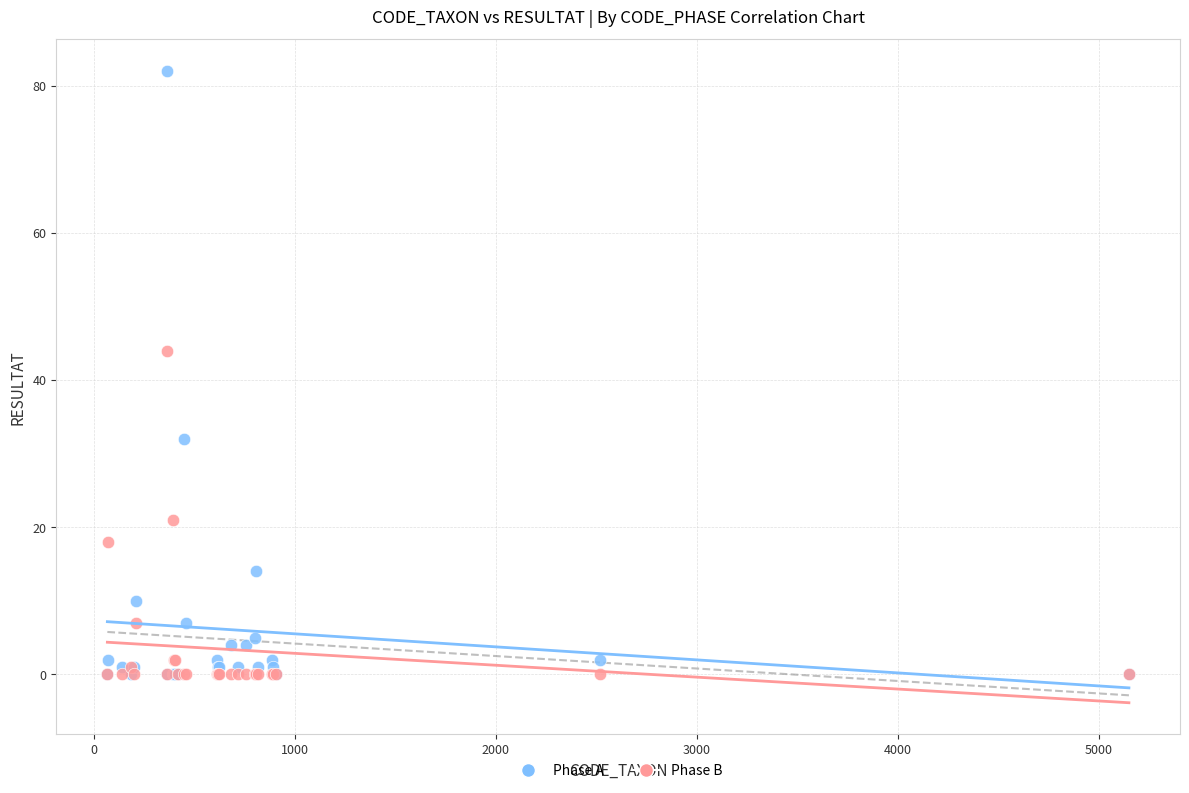

Across all series, what Y value is closest to 41?

44